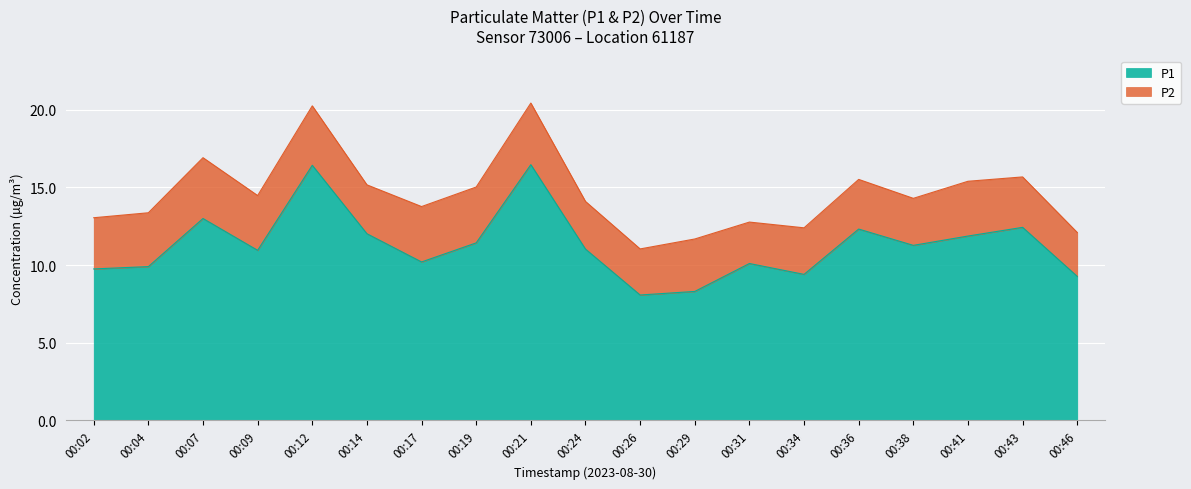

True or false: the data has more than 0 interior local peaks.

True